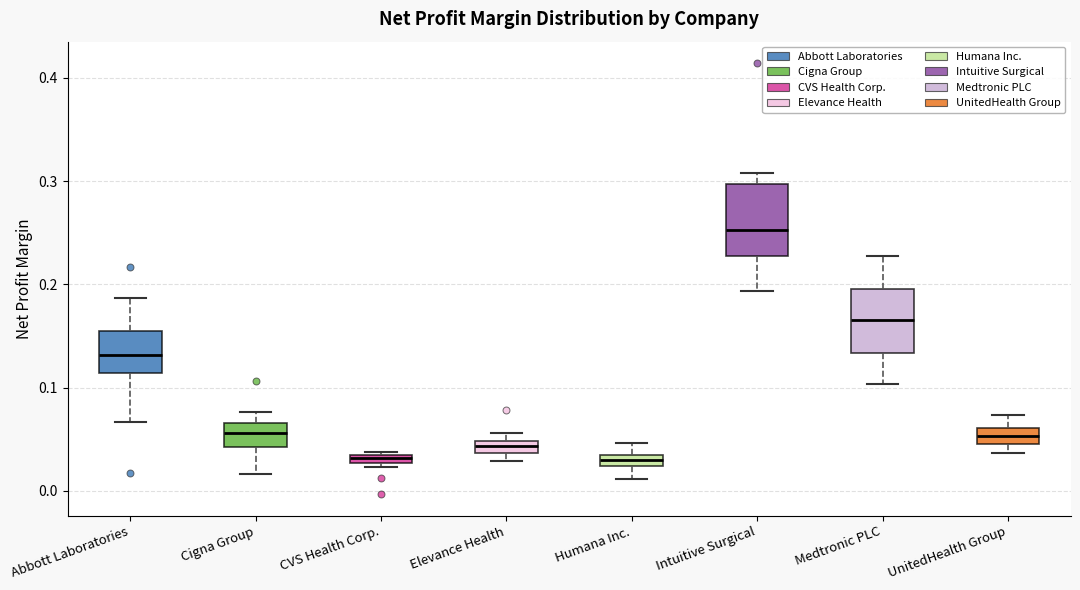

Where is the lower edge of the box for Cigna Group on the y-axis? The values are not printed on the chart, so give them approximately, as read against the axis.

0.04